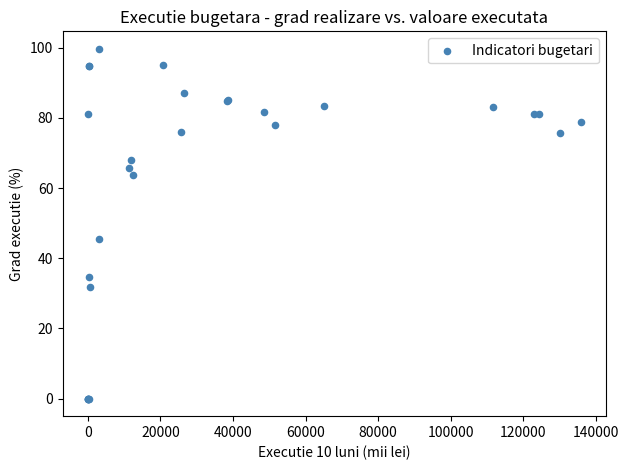

What Y value in the scatter plot is closest to 49?

45.5